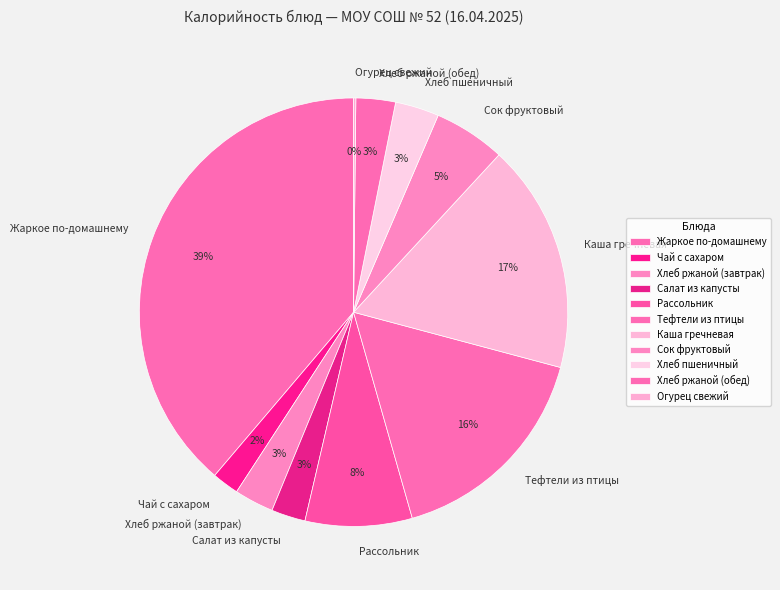

What is the largest slice in the pie chart?

Жаркое по-домашнему